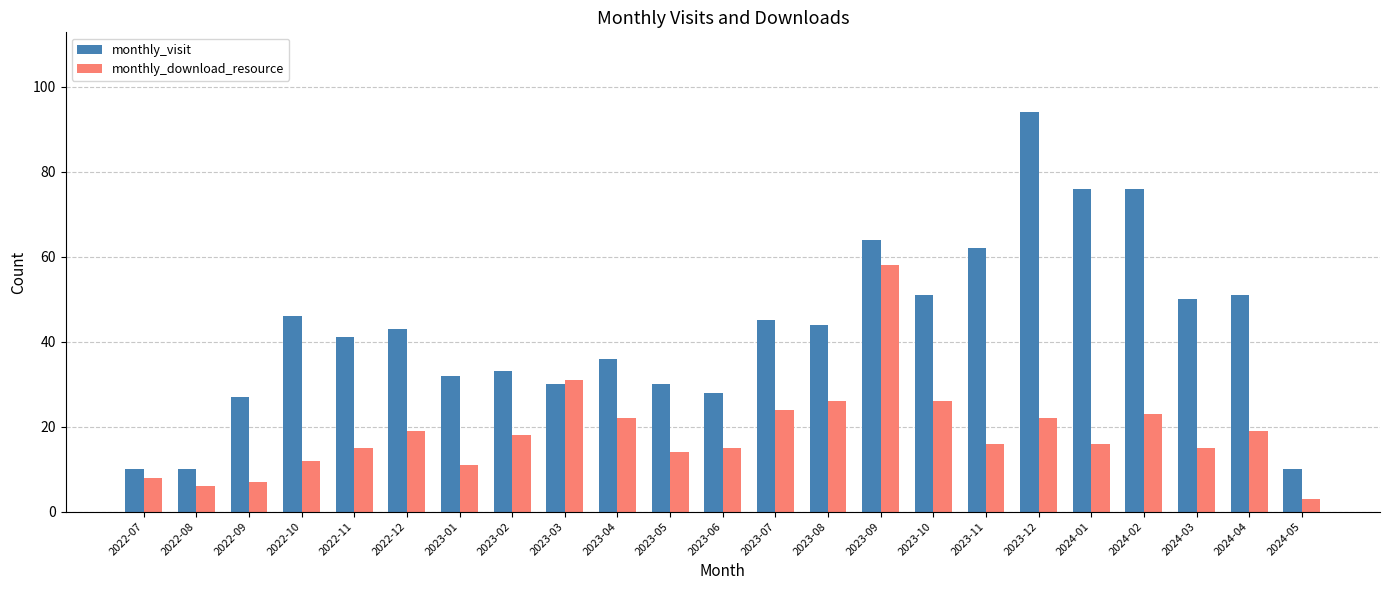

Which series has the widest spread of values?

monthly_visit